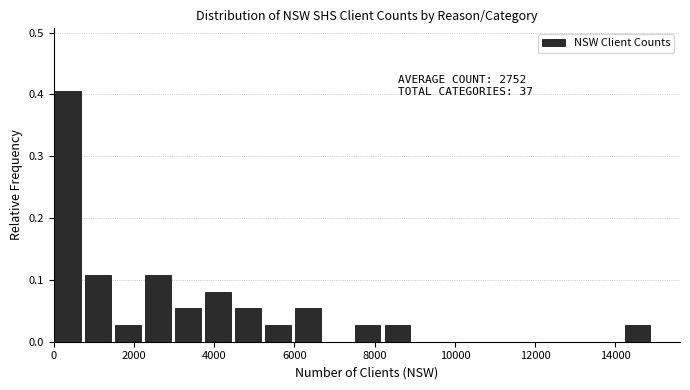

Around what value on the x-axis is the tallest bar? Give the approximate position of its centre, as read against the axis.

400